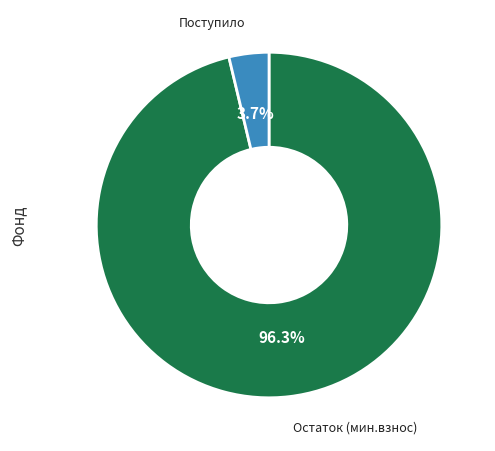

Is there a majority slice in this chart?

Yes